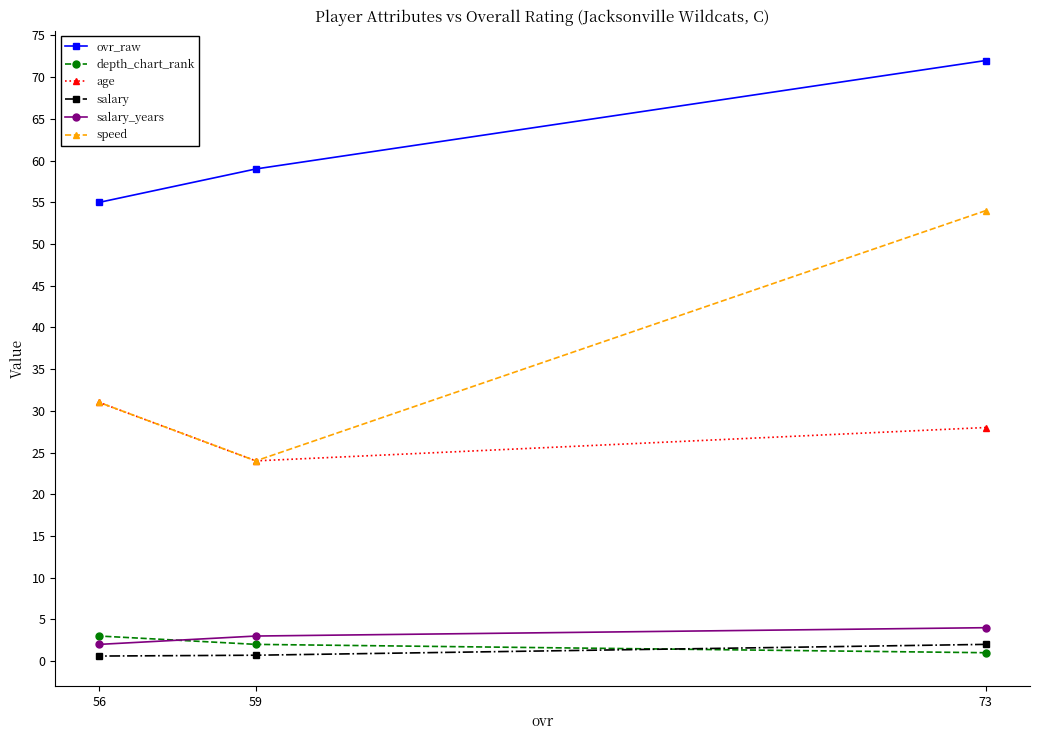

Between 73 and 56, which is larger?

73